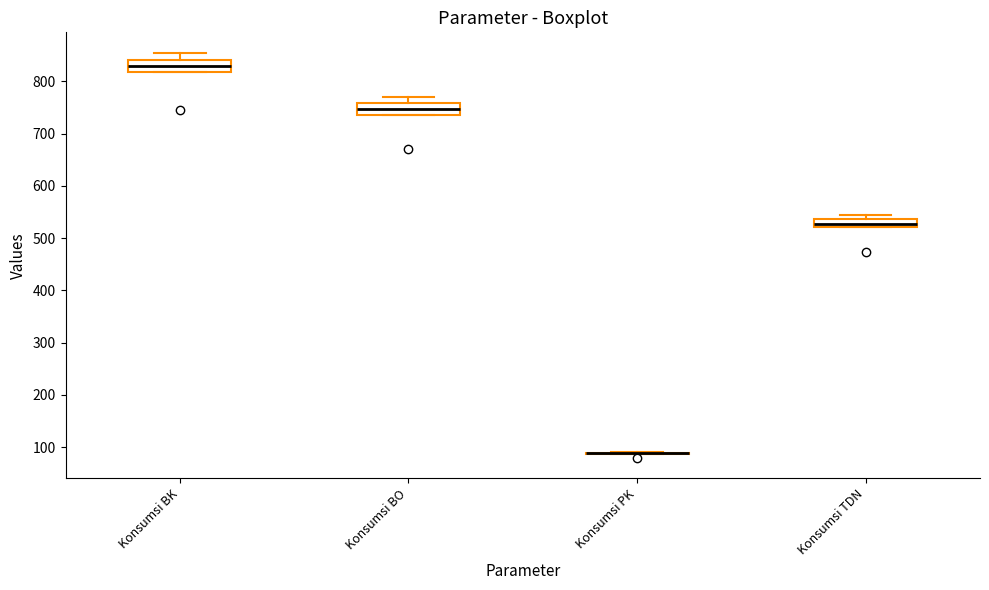

Reading left to right, transcribe this box plot: for each box, give where its median line is, the range the box spans, and where its two whiskers end, as read against the y-axis. The values are not printed on the chart, so give them approximately, as read against the axis.

Konsumsi BK: median 830, box 820 to 840, whiskers 820 to 860
Konsumsi BO: median 750, box 740 to 760, whiskers 740 to 770
Konsumsi PK: box collapsed to a line at 90, whiskers 90 to 90
Konsumsi TDN: median 530, box 520 to 540, whiskers 520 to 540 (above the box's upper edge)